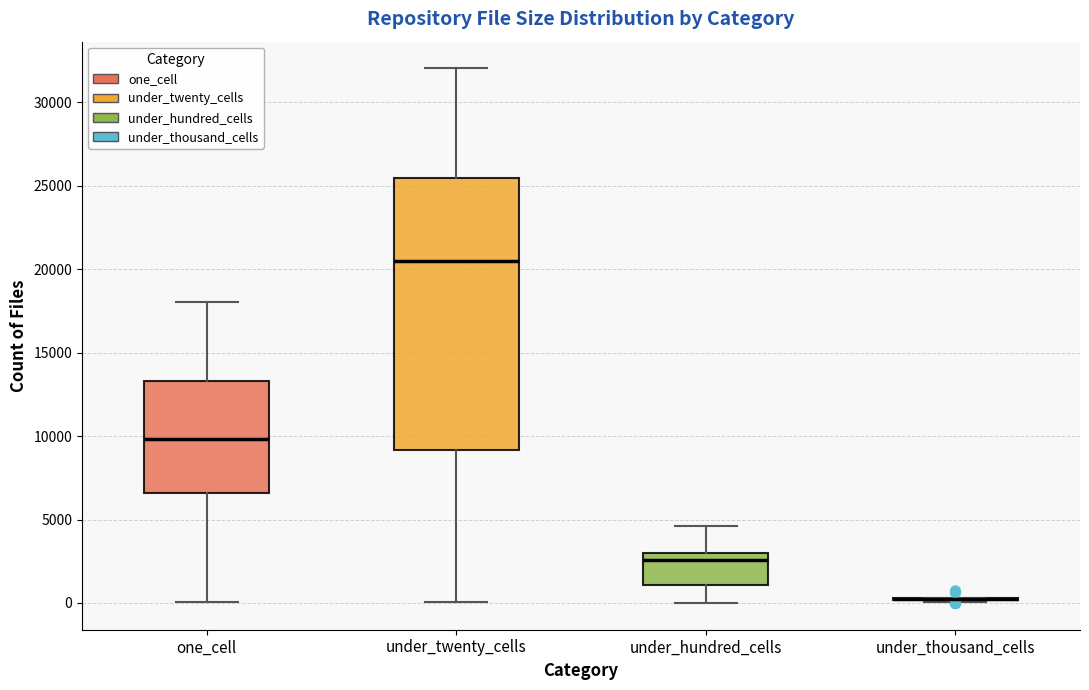

Reading left to right, transcribe this box plot: for each box, give where its median line is, the range the box spans, and where its two whiskers end, as read against the y-axis. The values are not printed on the chart, so give them approximately, as read against the axis.

one_cell: median 10000, box 6500 to 13500, whiskers 0 to 18000
under_twenty_cells: median 20500, box 9000 to 25500, whiskers 0 to 32000
under_hundred_cells: median 2500, box 1000 to 3000, whiskers 0 to 4500
under_thousand_cells: box collapsed to a line at 0, whiskers 0 to 500